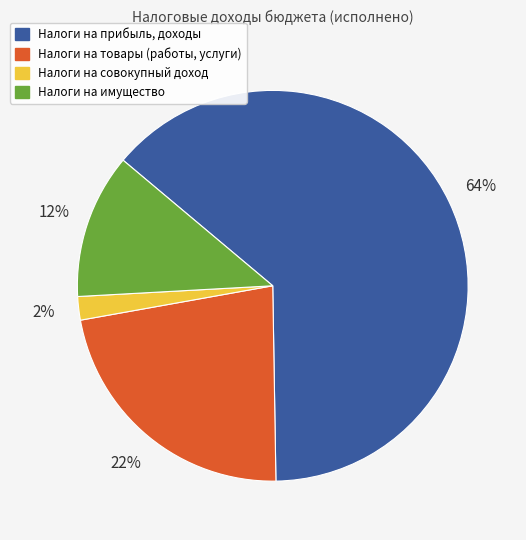

Which category has the biggest portion of the pie?

Налоги на прибыль, доходы